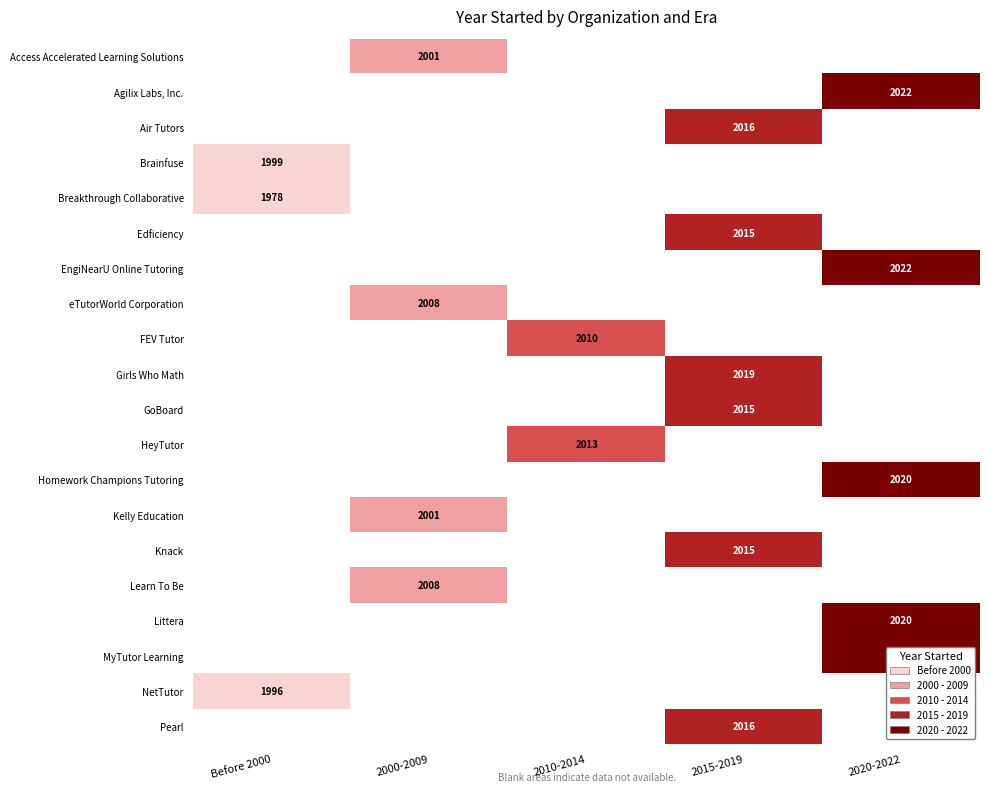

The value of Knack at 2015-2019 is 777. True or false?

False